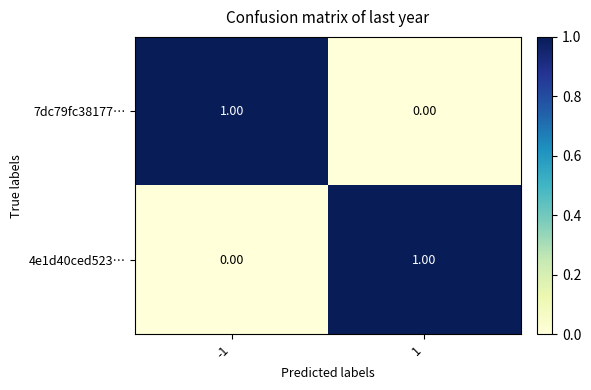

At 1, list the series in order from largest to smallest.

4e1d40ced523…, 7dc79fc38177…